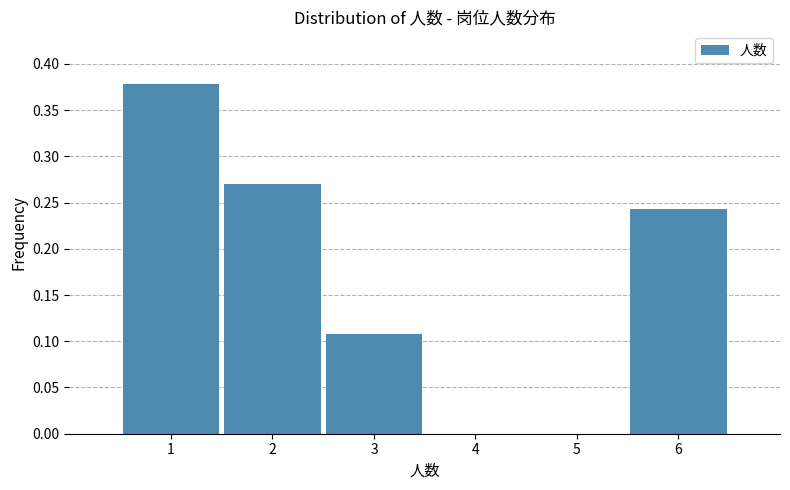

Reading left to right, transcribe this chart: for each bar, give the range it covers on the x-axis and its height. The values are not printed on the chart, so give them approximately, as read against the axis.

0.5 to 1.5: 0.380
1.5 to 2.5: 0.270
2.5 to 3.5: 0.110
3.5 to 4.5: 0
4.5 to 5.5: 0
5.5 to 6.5: 0.245